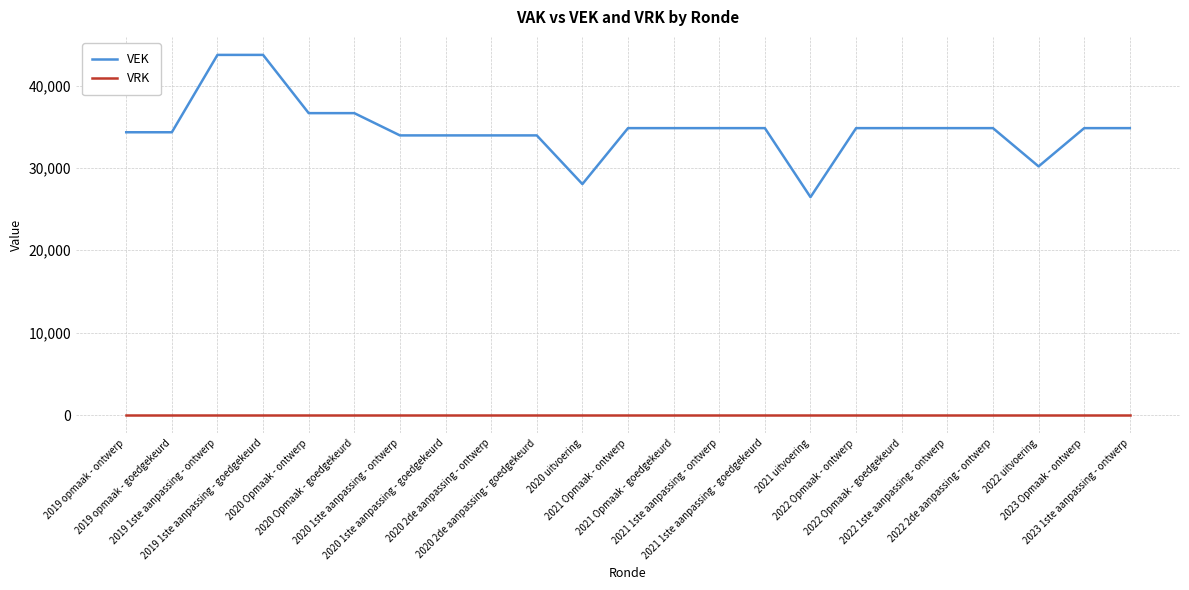

Rank the series at 2019 1ste aanpassing - ontwerp from lowest to highest value.

VRK, VEK